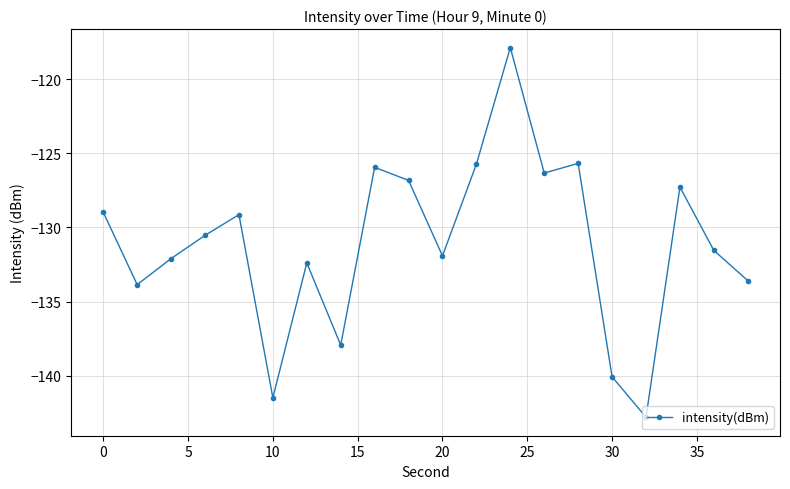

How many distinct data groups are displayed?

1